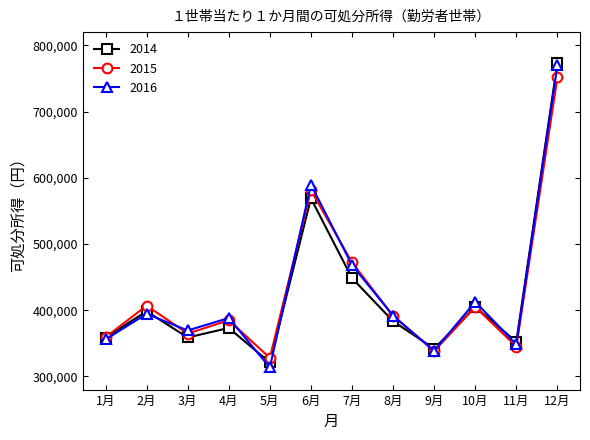

How many series are shown in this chart?

3